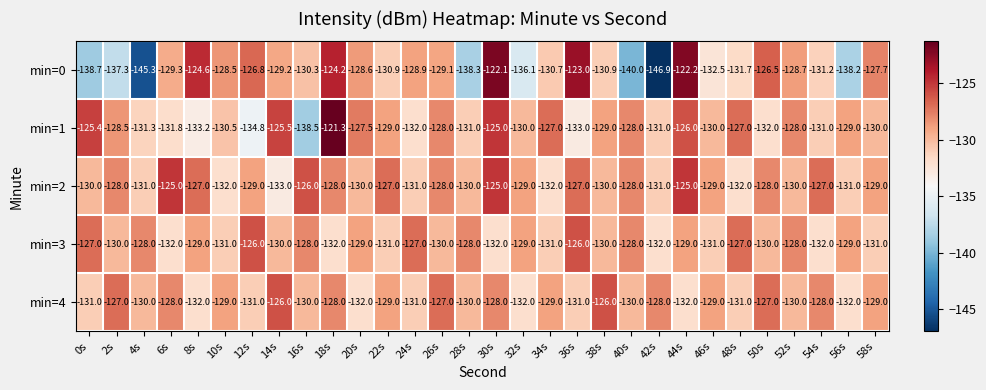

What is the total value across all series at 16s?

-652.8